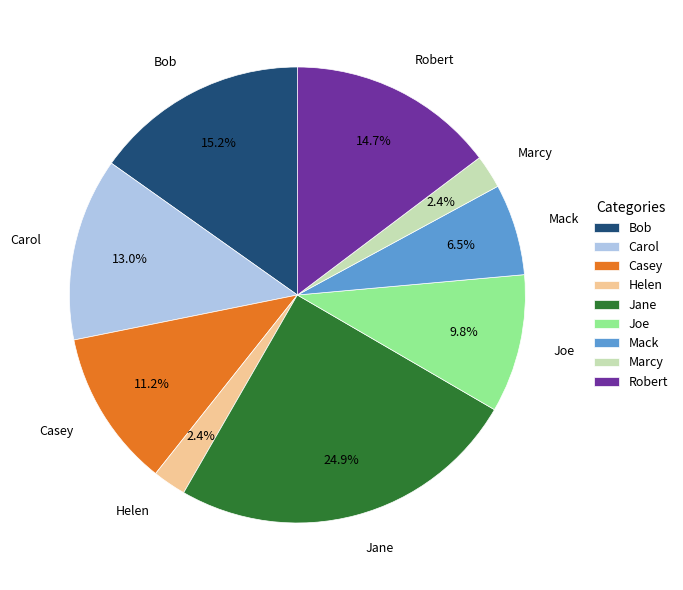

What is the largest slice in the pie chart?

Jane